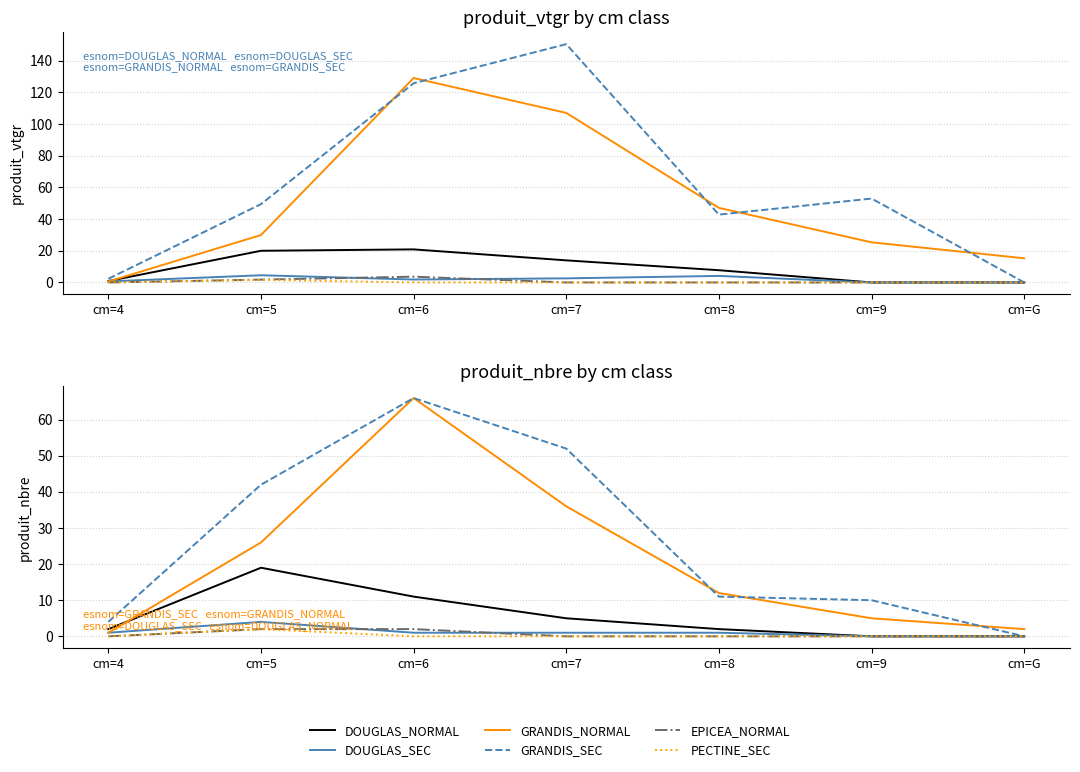

How many values in the DOUGLAS_NORMAL series exceed 2?

3